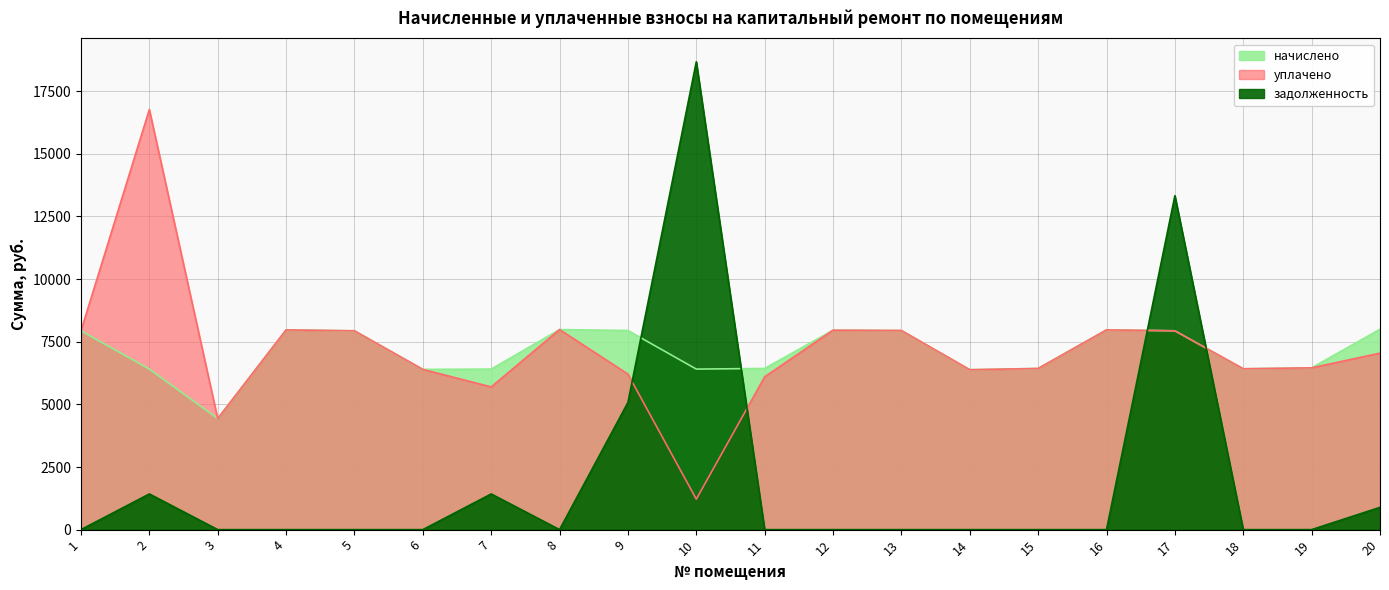

How many lines are shown in the chart?

3